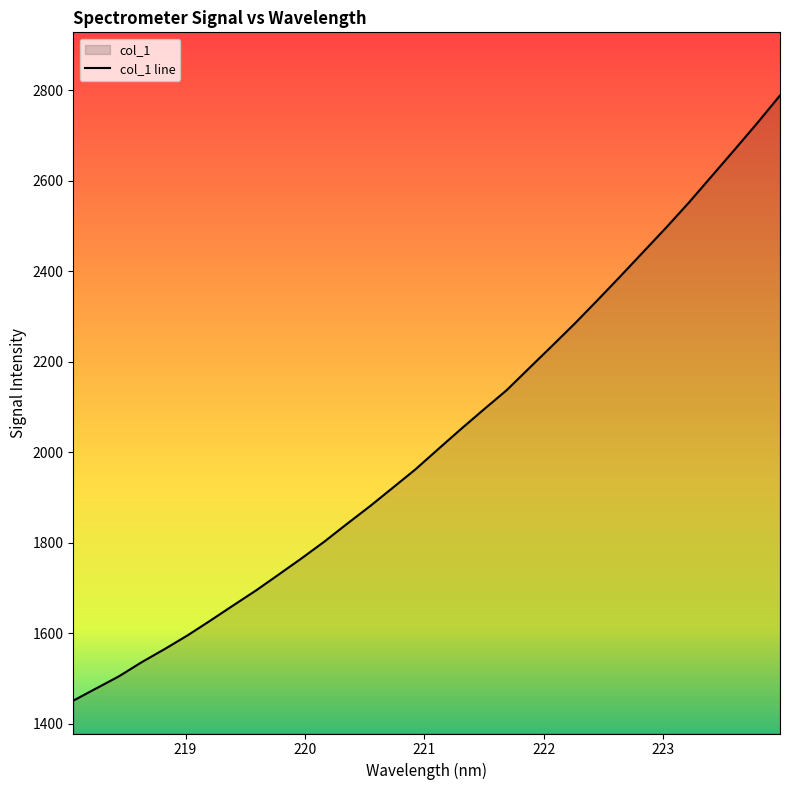

What is the average value?

2032.0